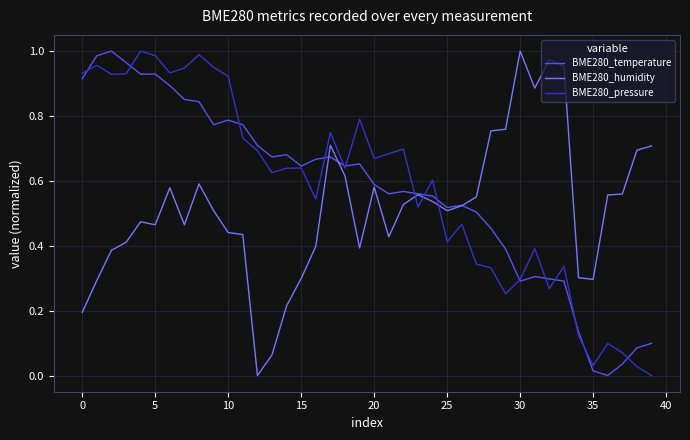

How many times do BME280_humidity and BME280_pressure cross each other?

3